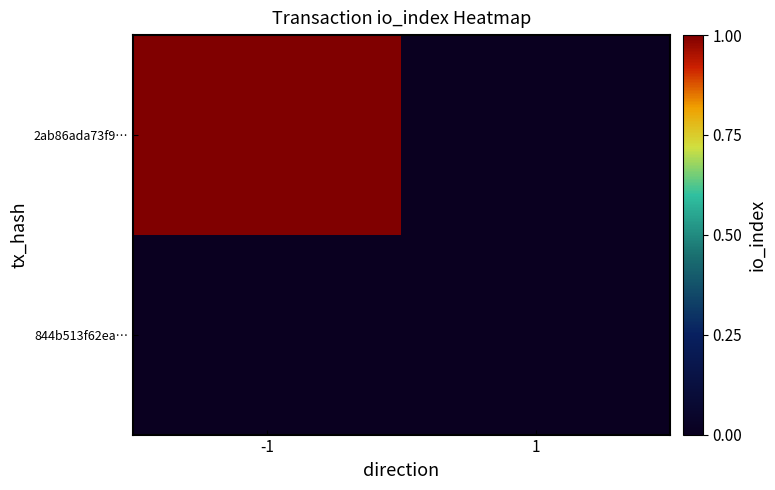

Which category has the highest value across all series?

-1